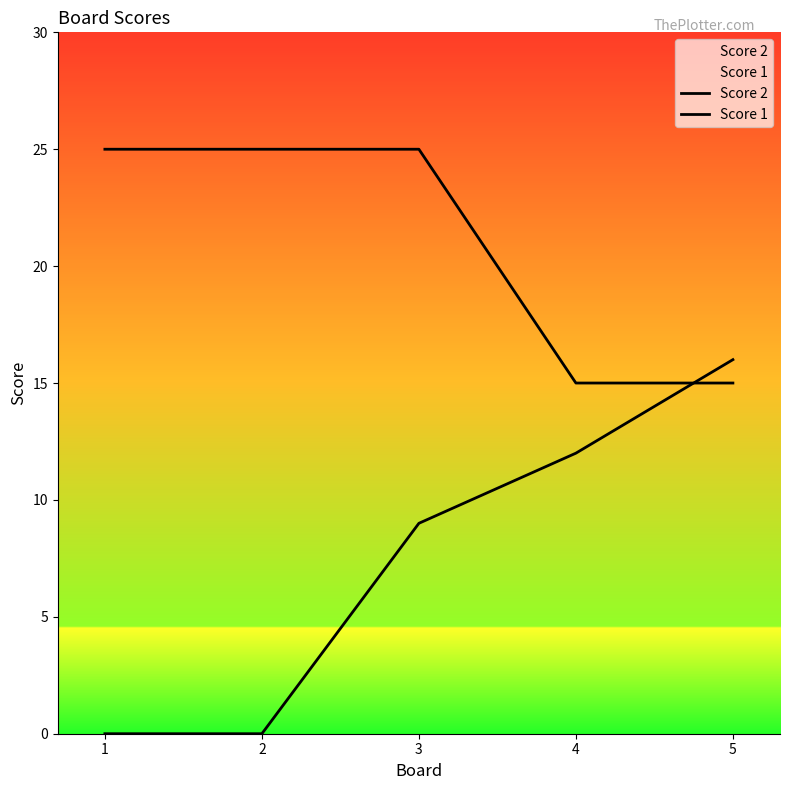

How many series are shown in this chart?

2